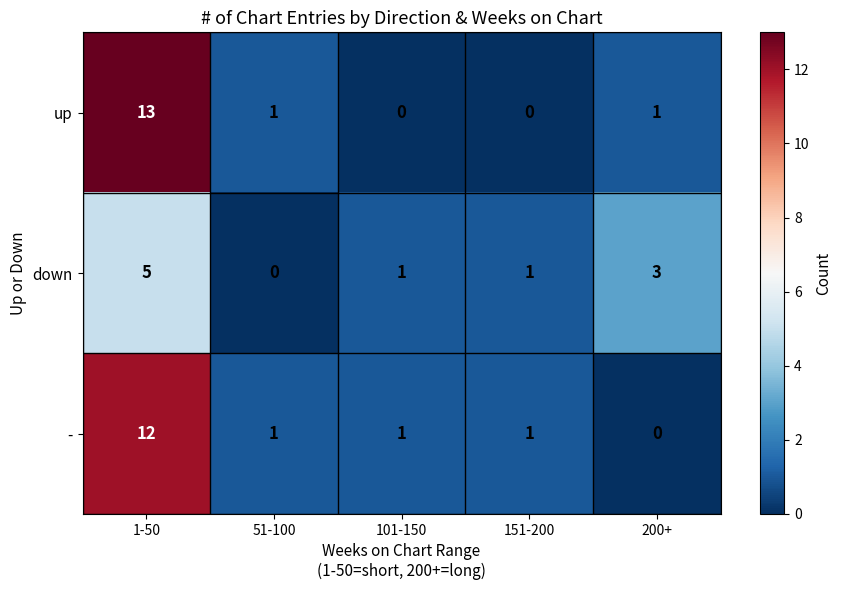

The value of up at 1-50 is 13. True or false?

True